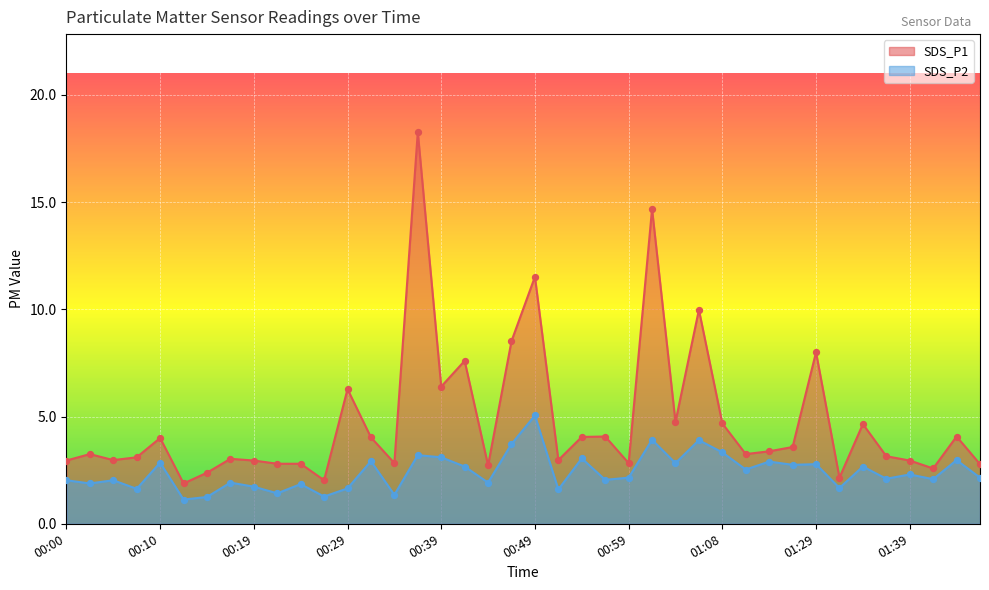

At which category is the sum across all series the highest?

00:36